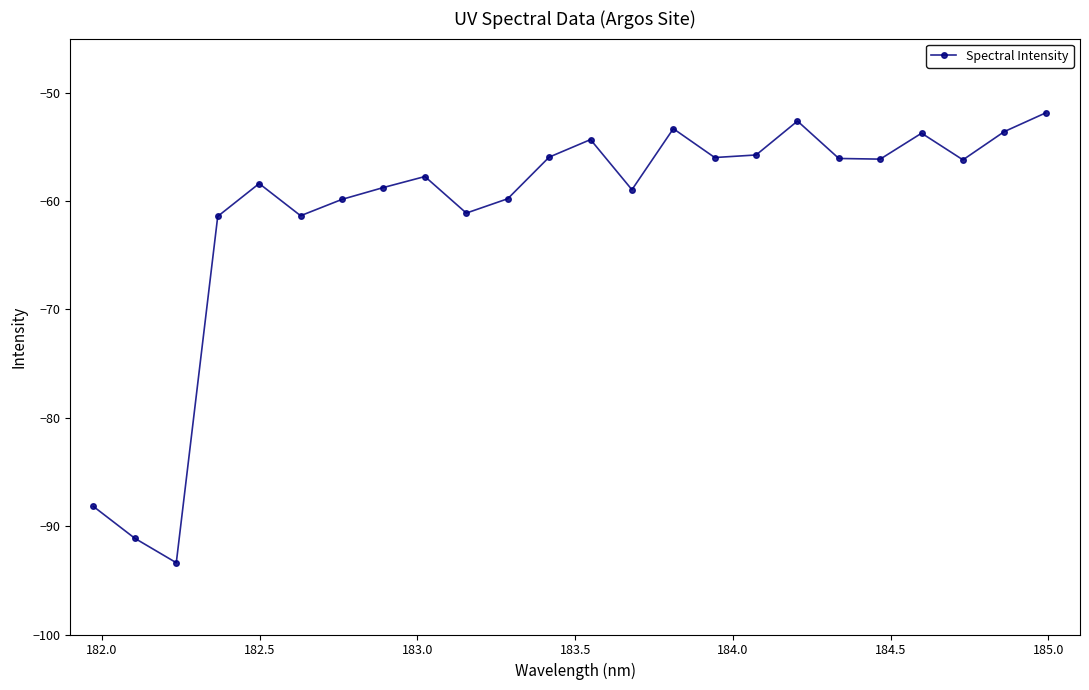

True or false: there are more than 2 points higher than both neighbors.

True